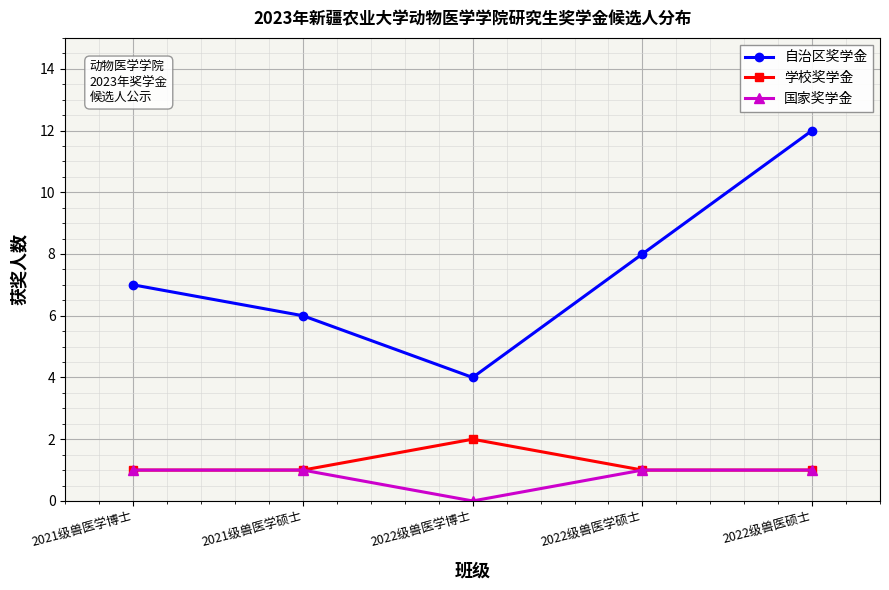

True or false: 国家奖学金 has more than 2 interior local peaks.

False